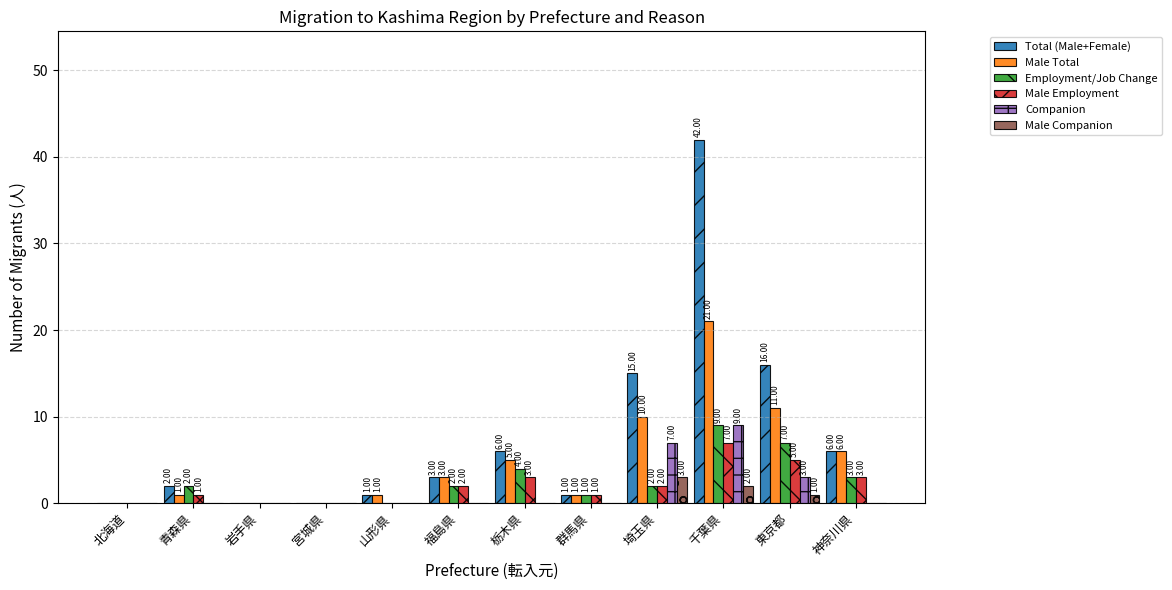

What is the spread (max minus min) of values at 埼玉県?

13